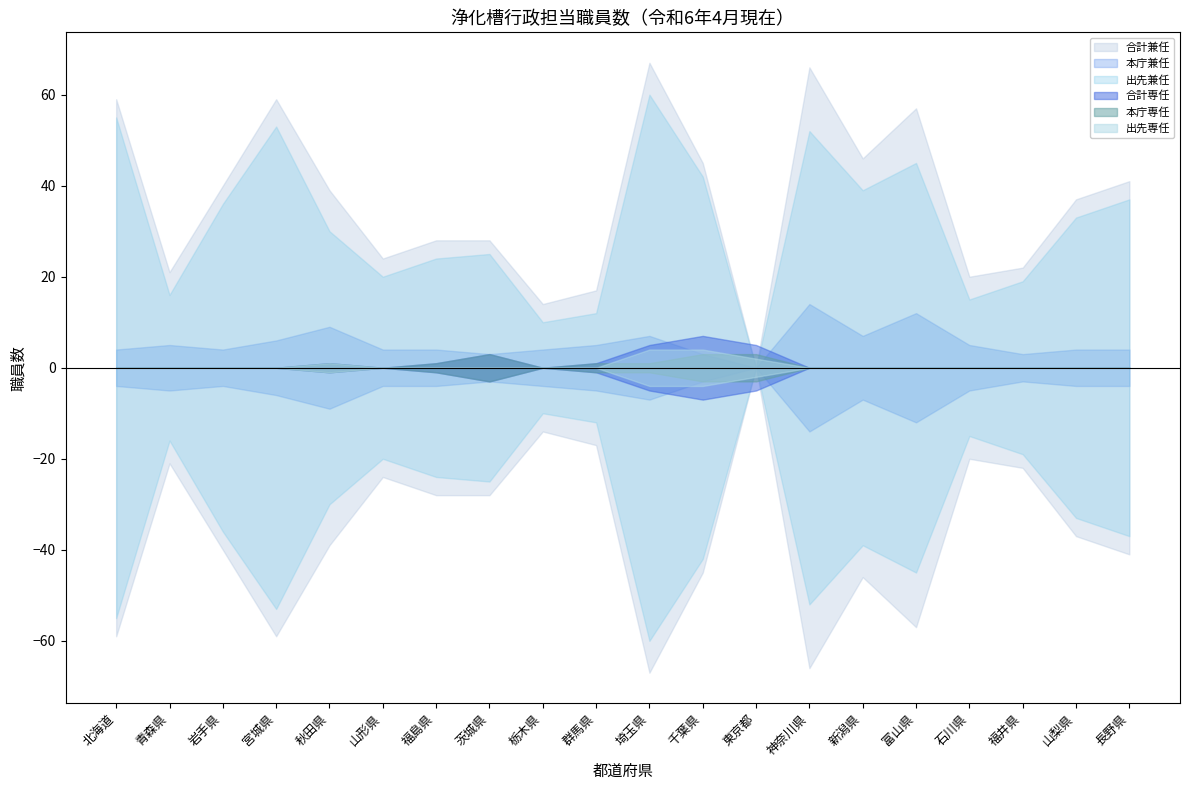

Rank the series by their maximum value, from highest to lowest.

合計兼任, 出先兼任, 本庁兼任, 合計専任, 出先専任, 本庁専任